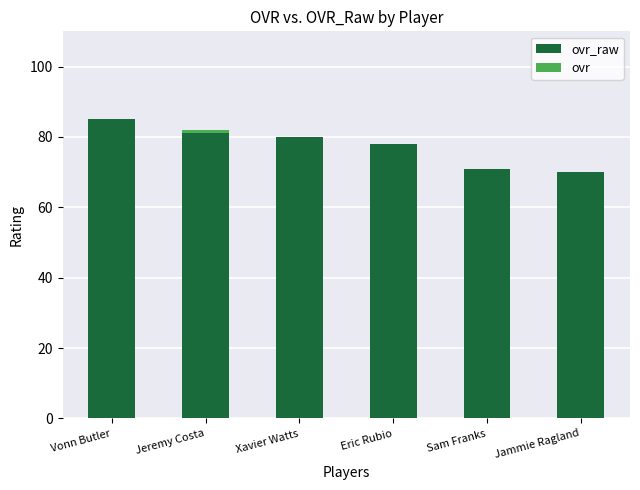

Does the chart contain stacked bars?

Yes